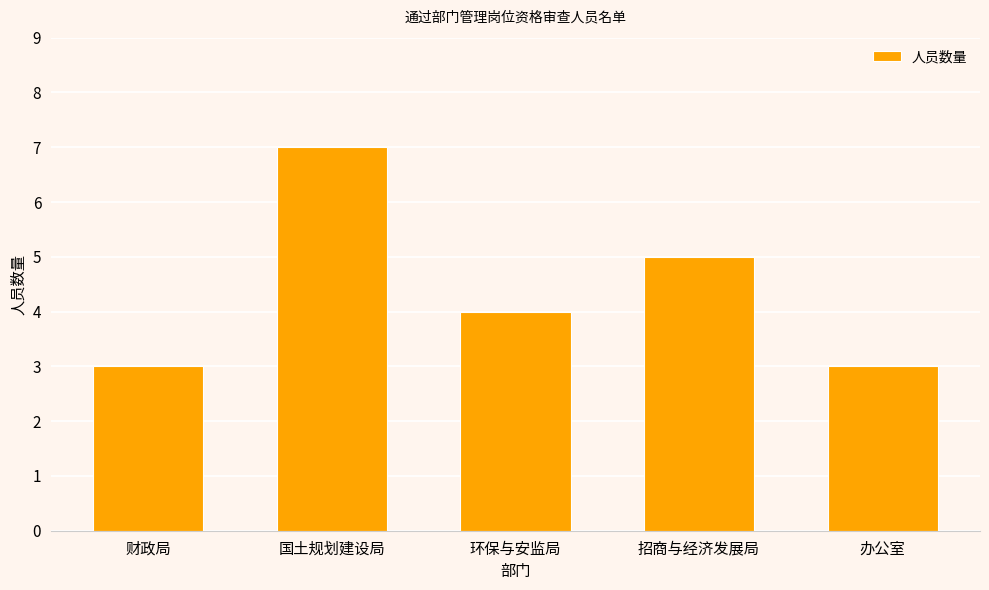

What is the value of the 1st bar from the left?

3